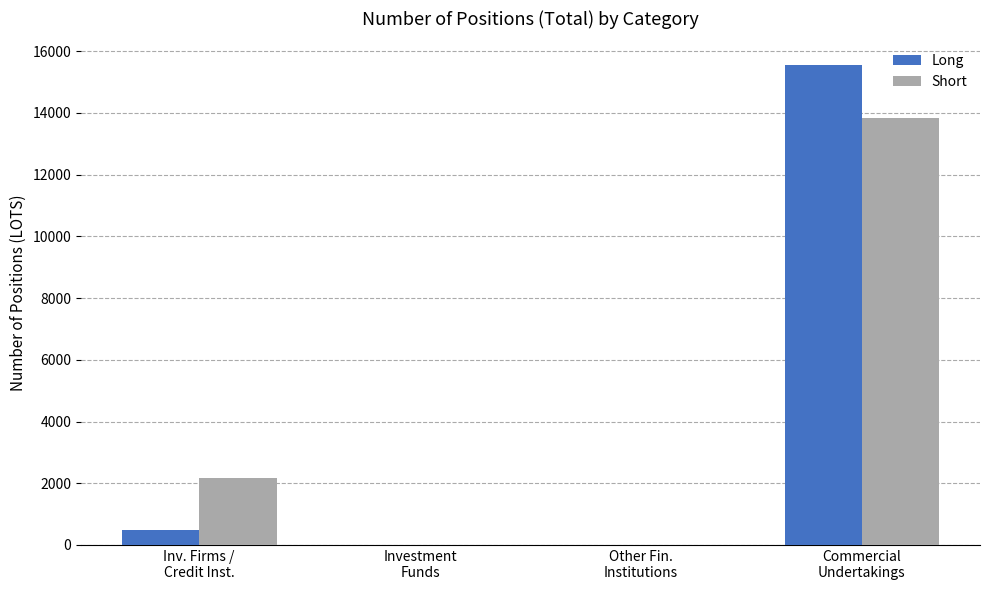

How many data points does each series have?

4